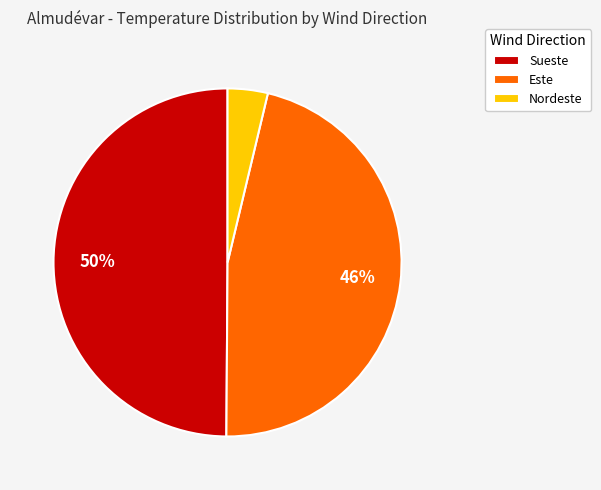

True or false: Este accounts for 37% of the total.

False